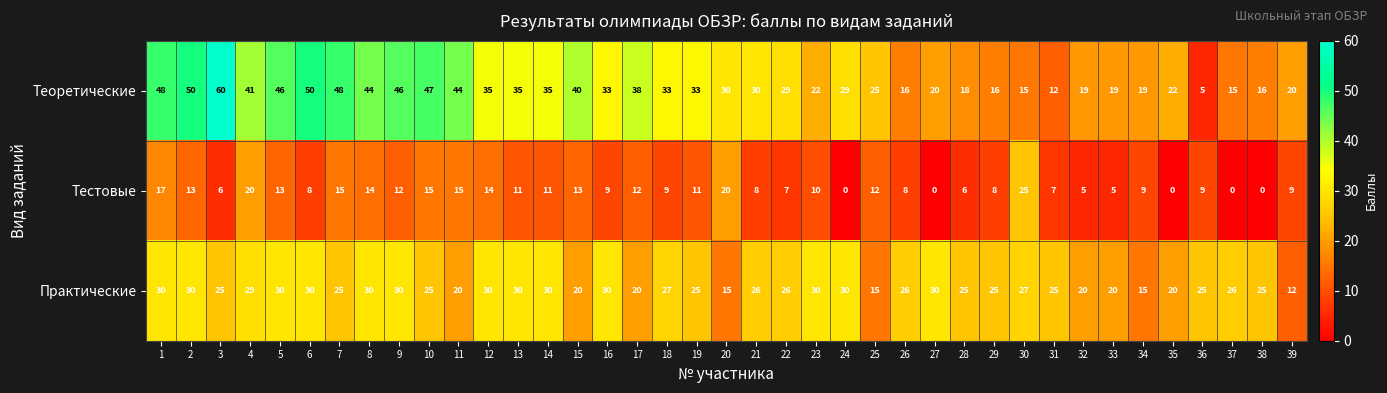

Rank the series at 25 from highest to lowest value.

Теоретические, Практические, Тестовые